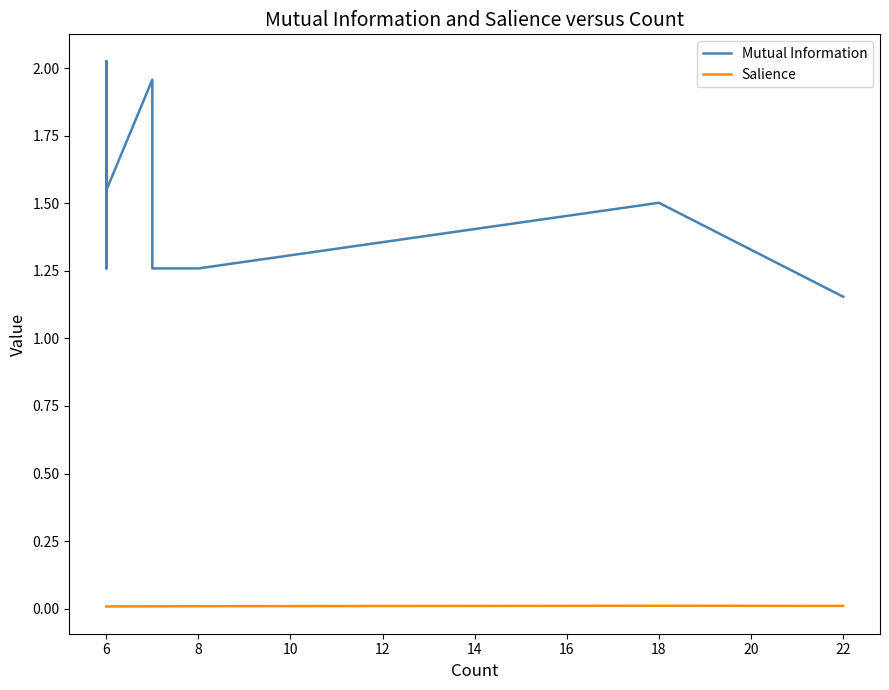

Which series changed the most between 18 and 18?

Mutual Information